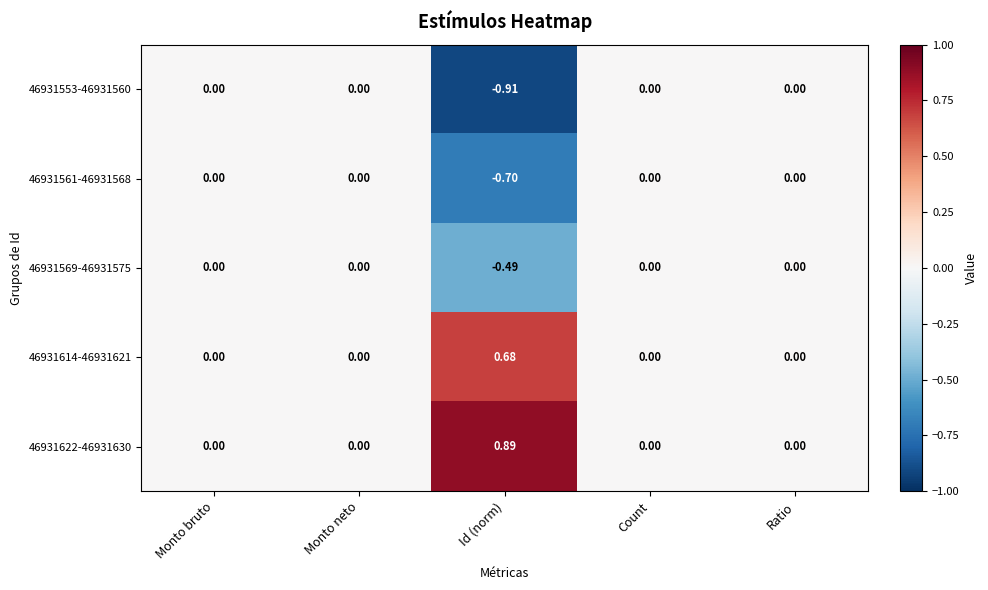

At Id (norm), list the series in order from largest to smallest.

46931622-46931630, 46931614-46931621, 46931569-46931575, 46931561-46931568, 46931553-46931560